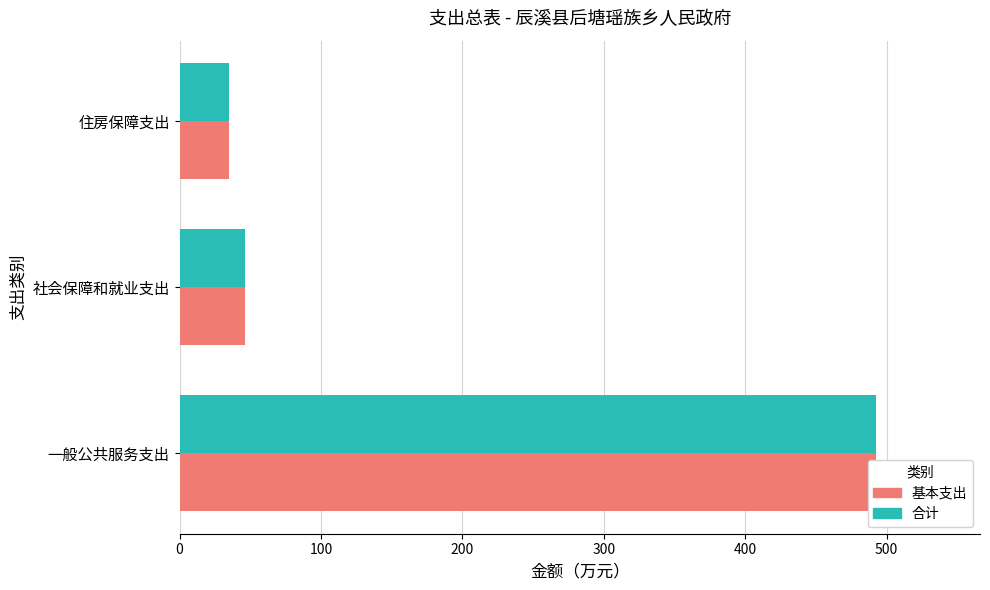

Reading right to left, list all the values displayed in this chart.

合计: 34.7	46.3	492.2
基本支出: 34.7	46.3	492.2